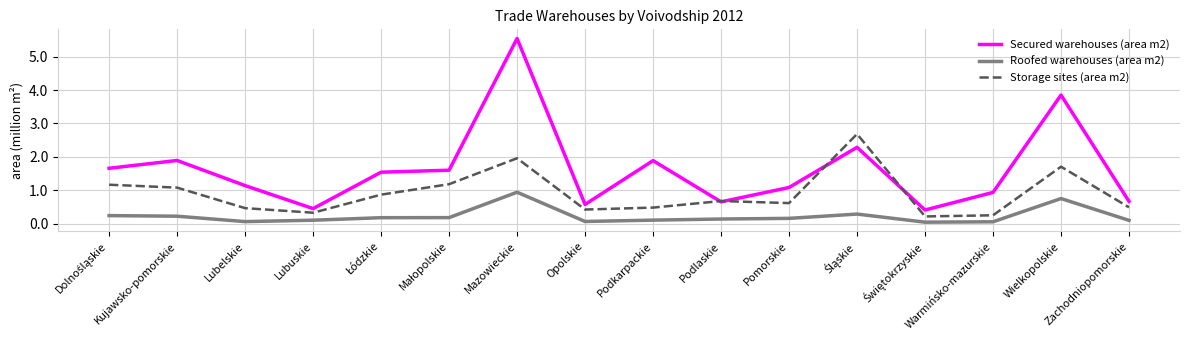

Does the chart display data point markers on the line(s)?

No